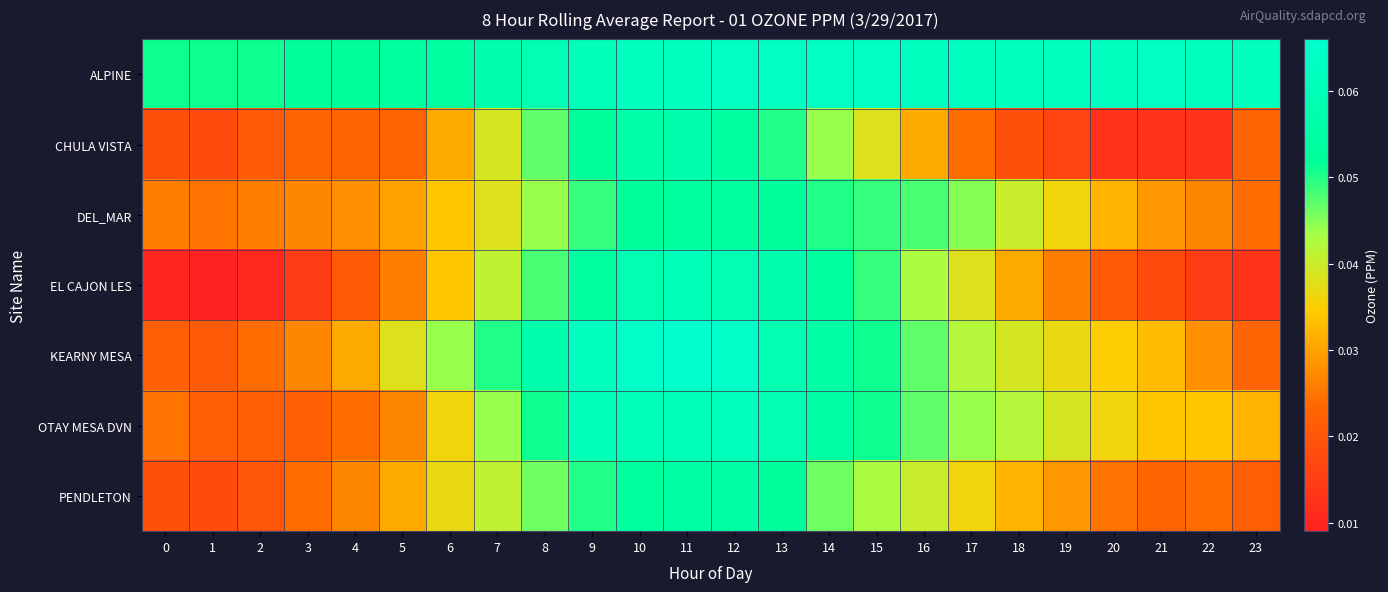

Rank the series by their maximum value, from highest to lowest.

KEARNY MESA, ALPINE, OTAY MESA DVN, EL CAJON LES, CHULA VISTA, PENDLETON, DEL_MAR